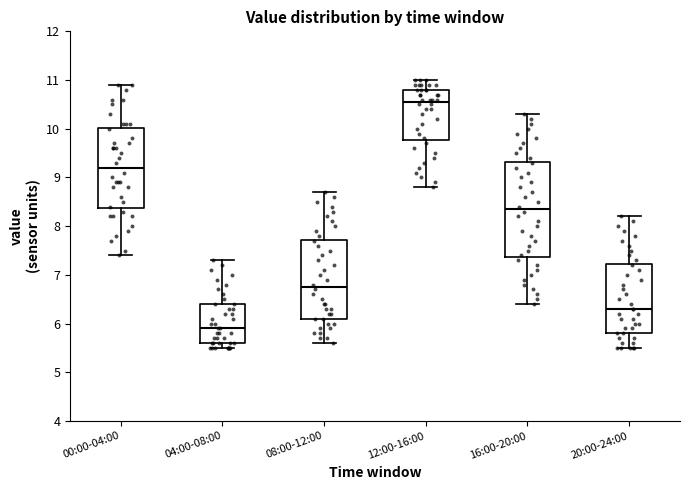

Where does the median line of the box for 12:00-16:00 sit on the y-axis? The values are not printed on the chart, so give them approximately, as read against the axis.

10.6